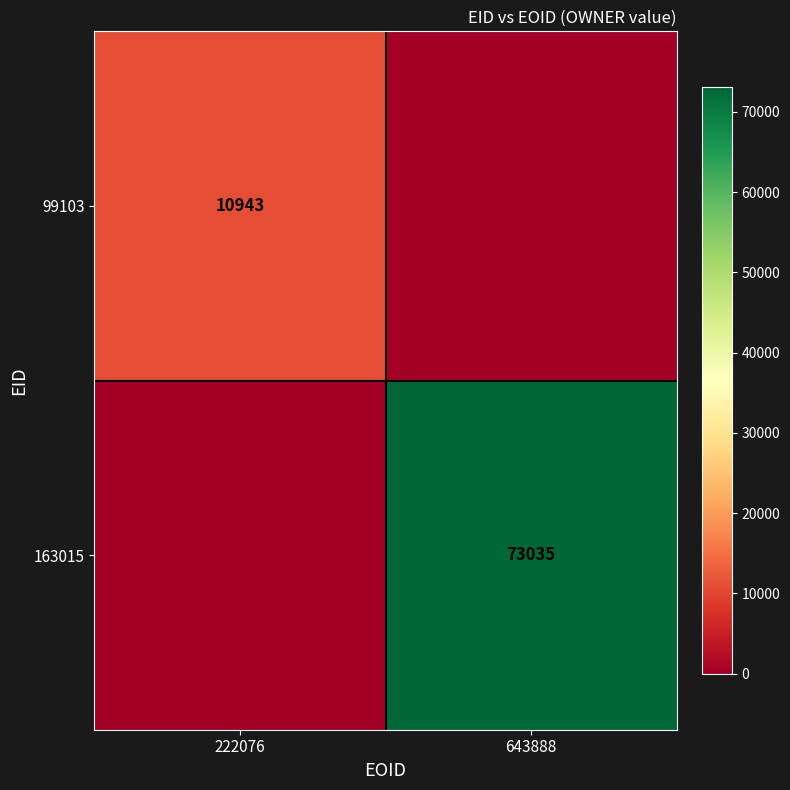

Is it true that 163015 equals 45776 at 643888?

False